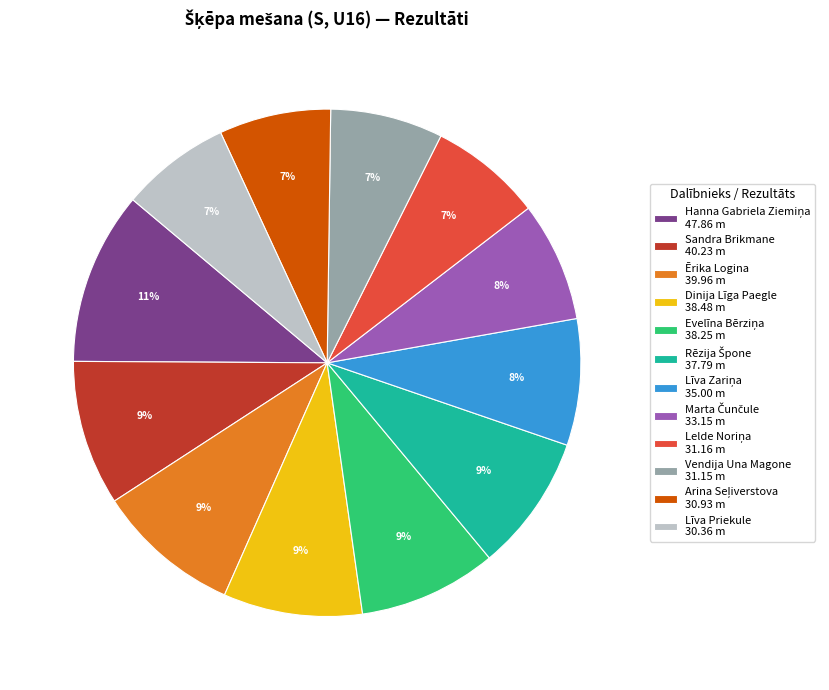

To the nearest percent, what portion does Vendija Una Magone 31.15 m represent?

7%